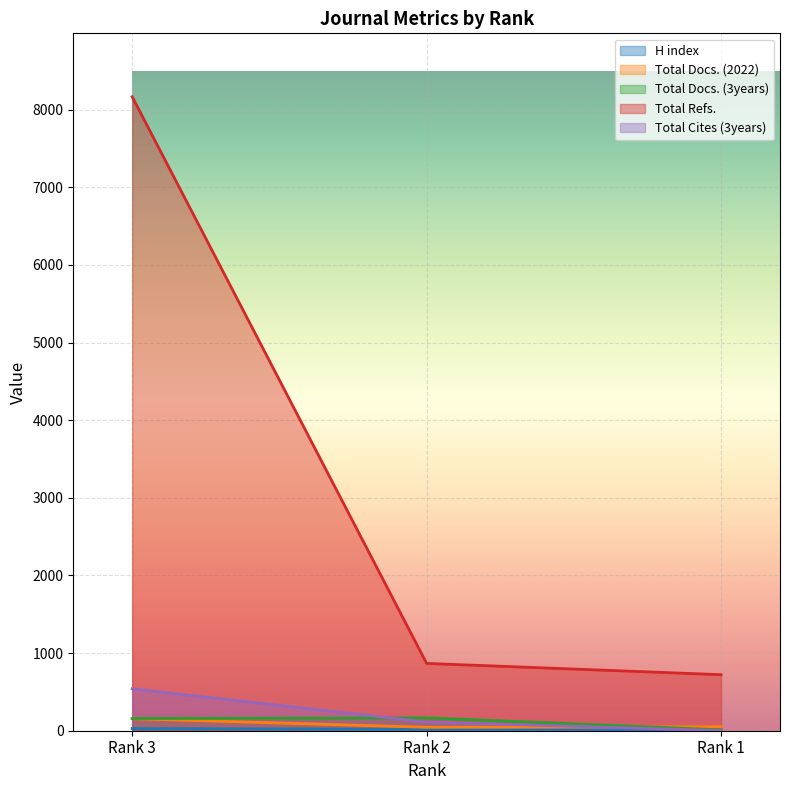

Which series has the largest total across all categories?

Total Refs.